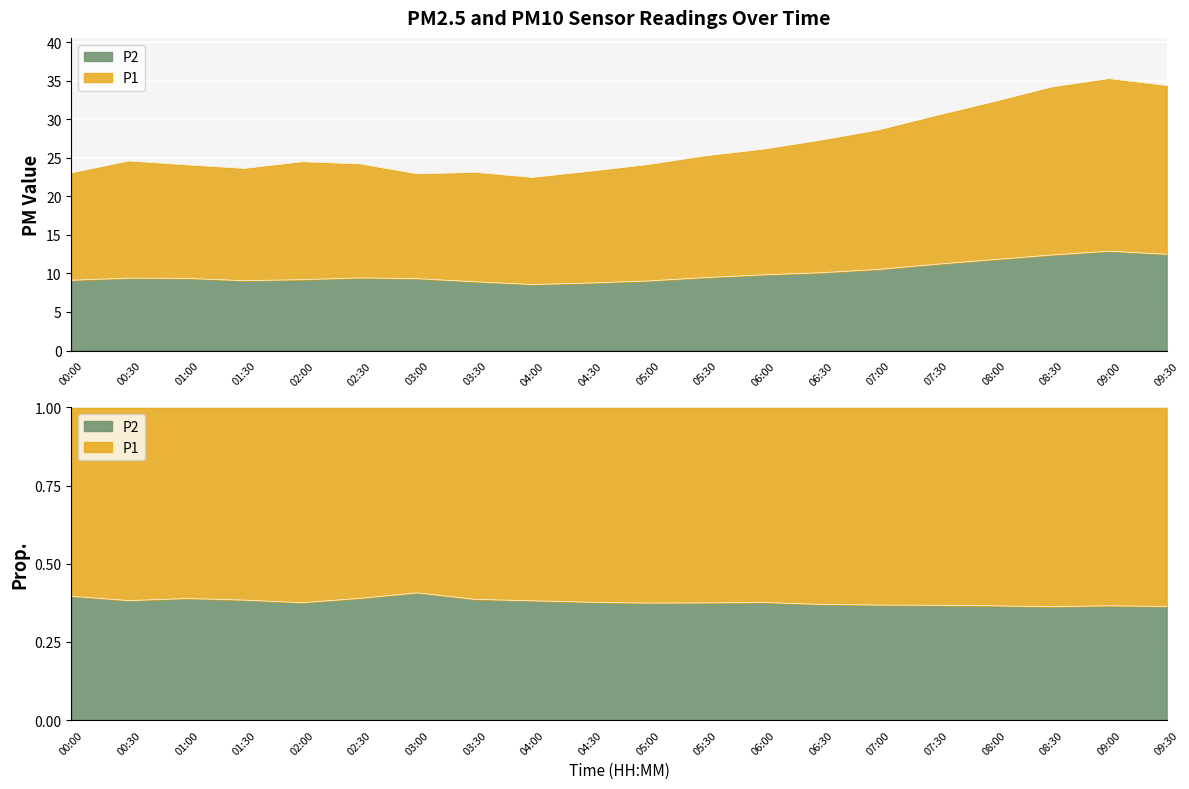

Which series has the largest total across all categories?

P1